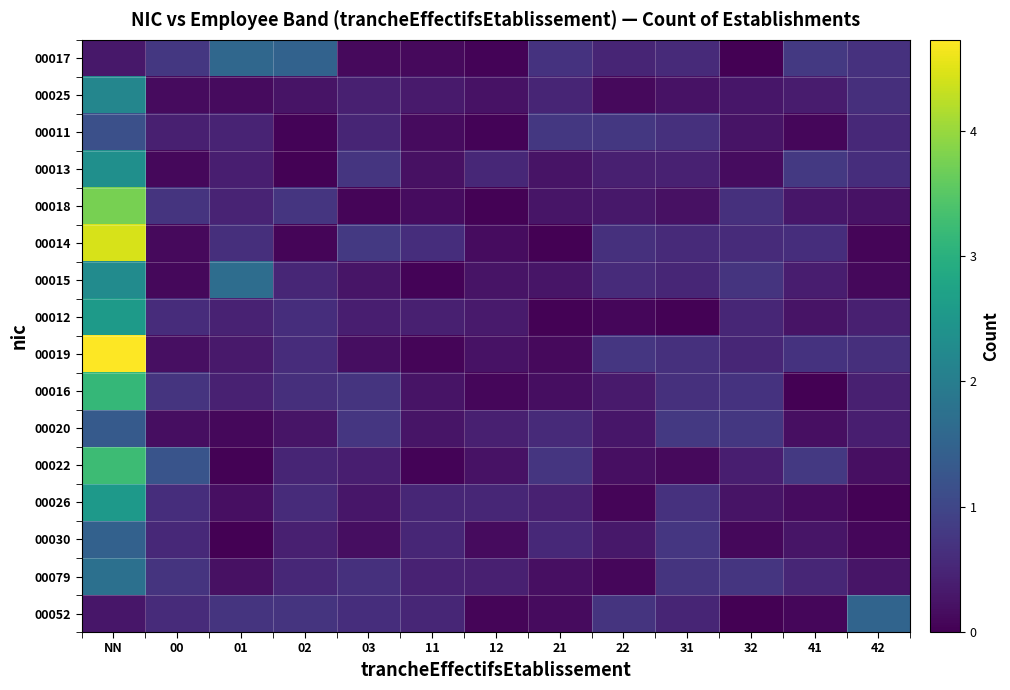

Which series has the largest total across all categories?

00019